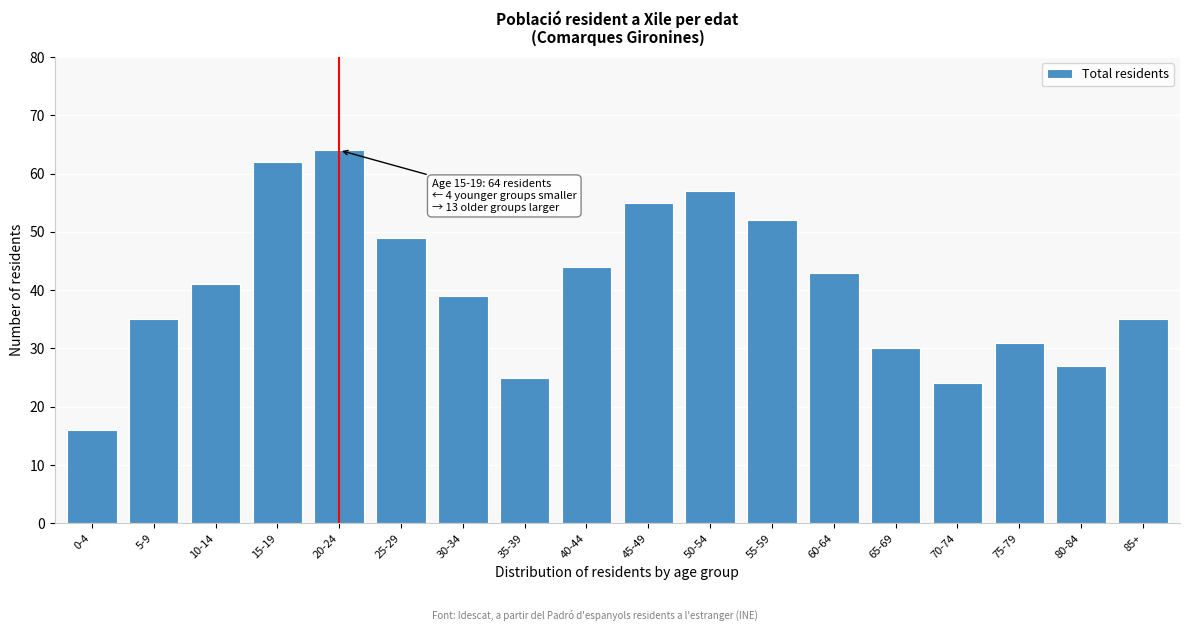

Reading right to left, what are all the values shown in this chart?

35	27	31	24	30	43	52	57	55	44	25	39	49	64	62	41	35	16